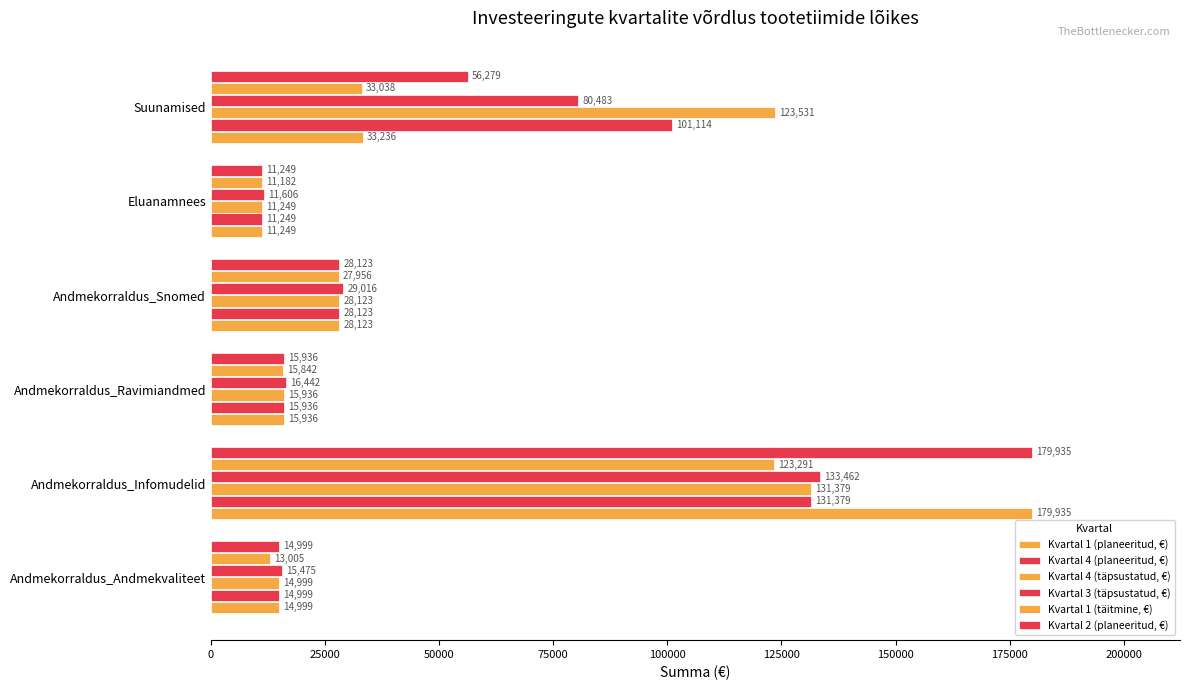

How many distinct data groups are displayed?

6